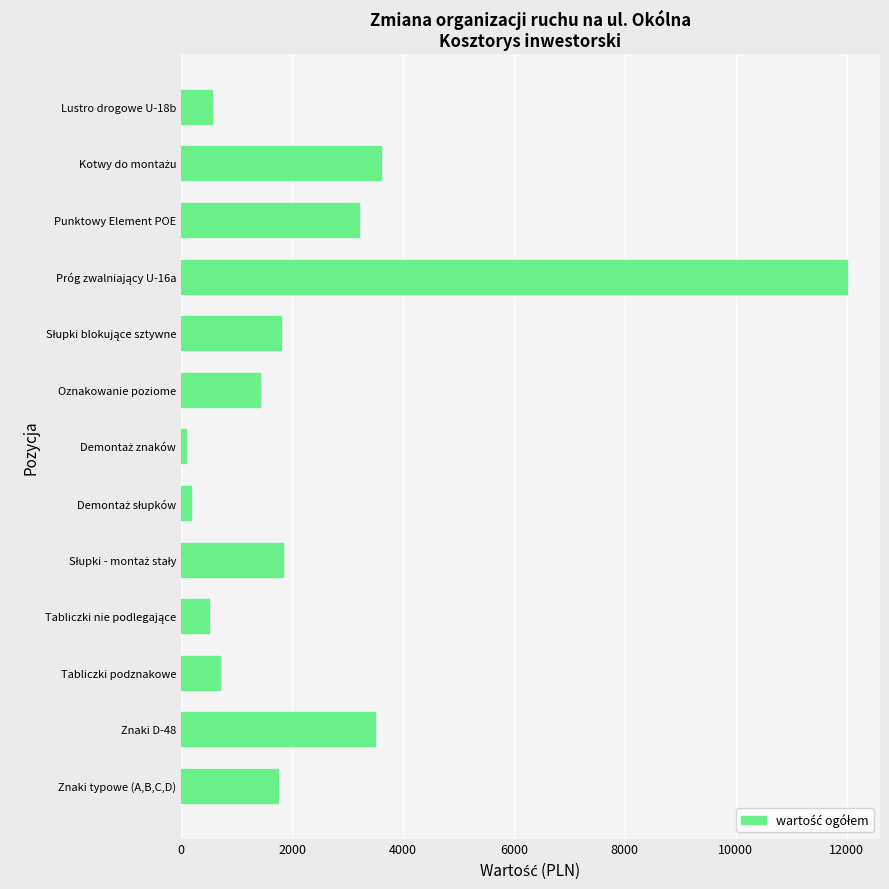

What is the sum of all values?

31141.4